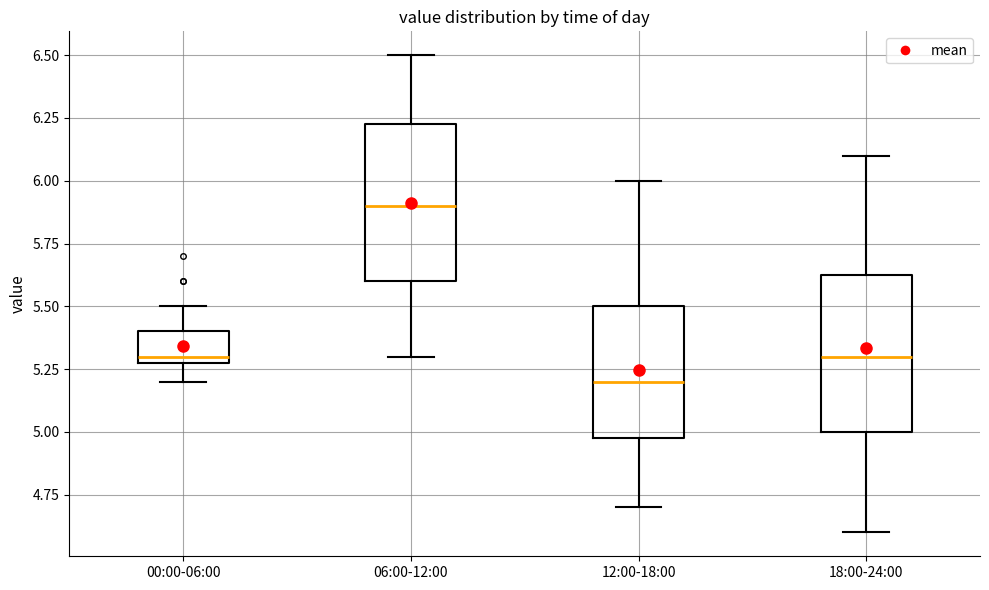

Where is the lower edge of the box for 06:00-12:00 on the y-axis? The values are not printed on the chart, so give them approximately, as read against the axis.

5.60